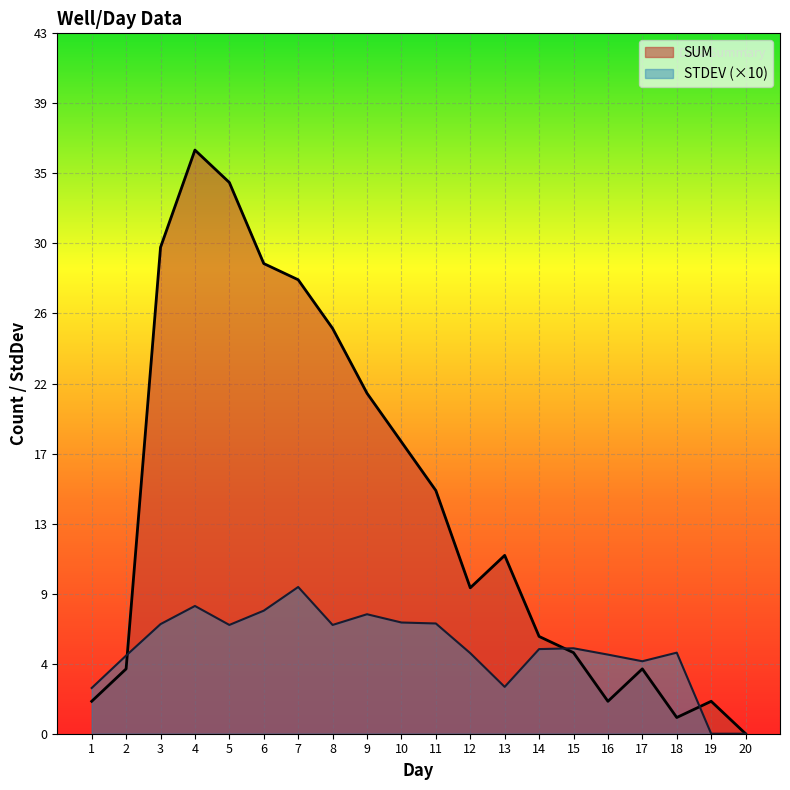

Between 4 and 12, which series saw the biggest shift?

SUM